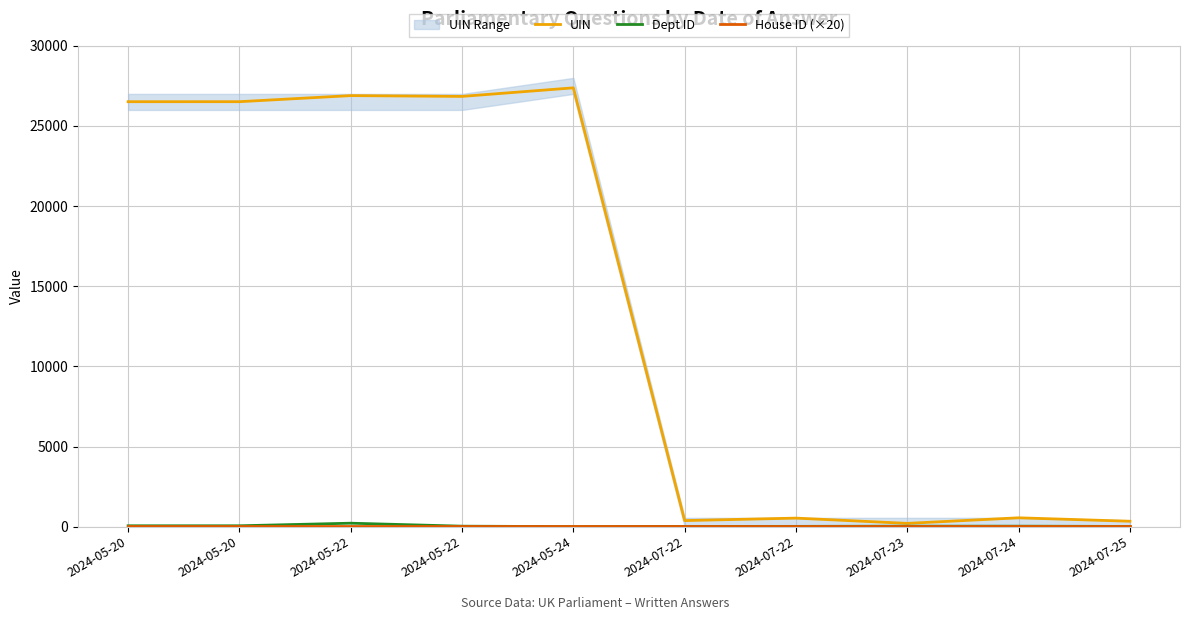

Which has a higher value, 2024-07-23 or 2024-05-20?

2024-05-20